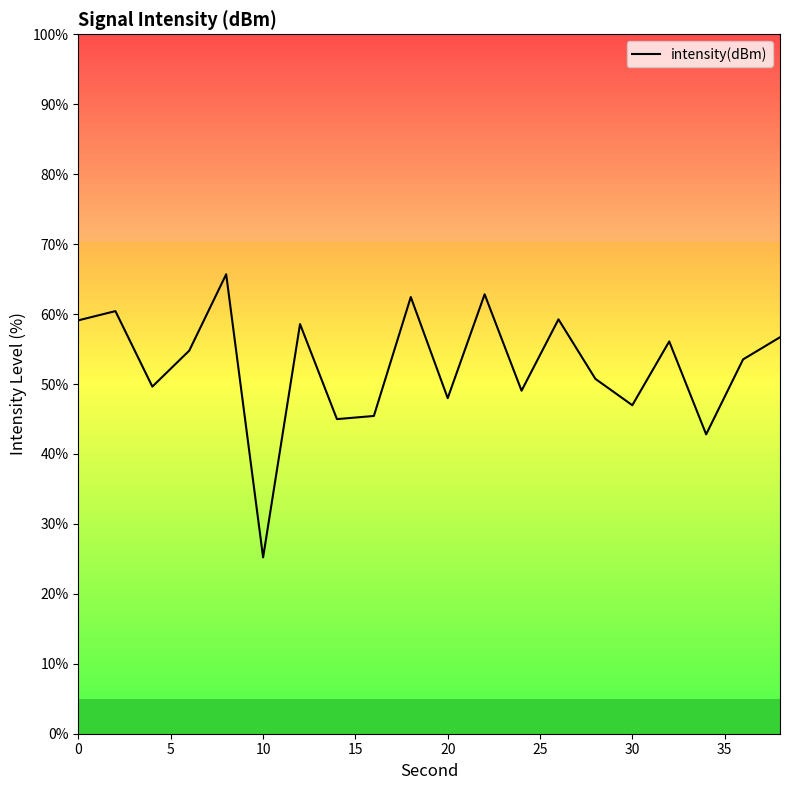

What is the maximum value shown in the chart?

65.7